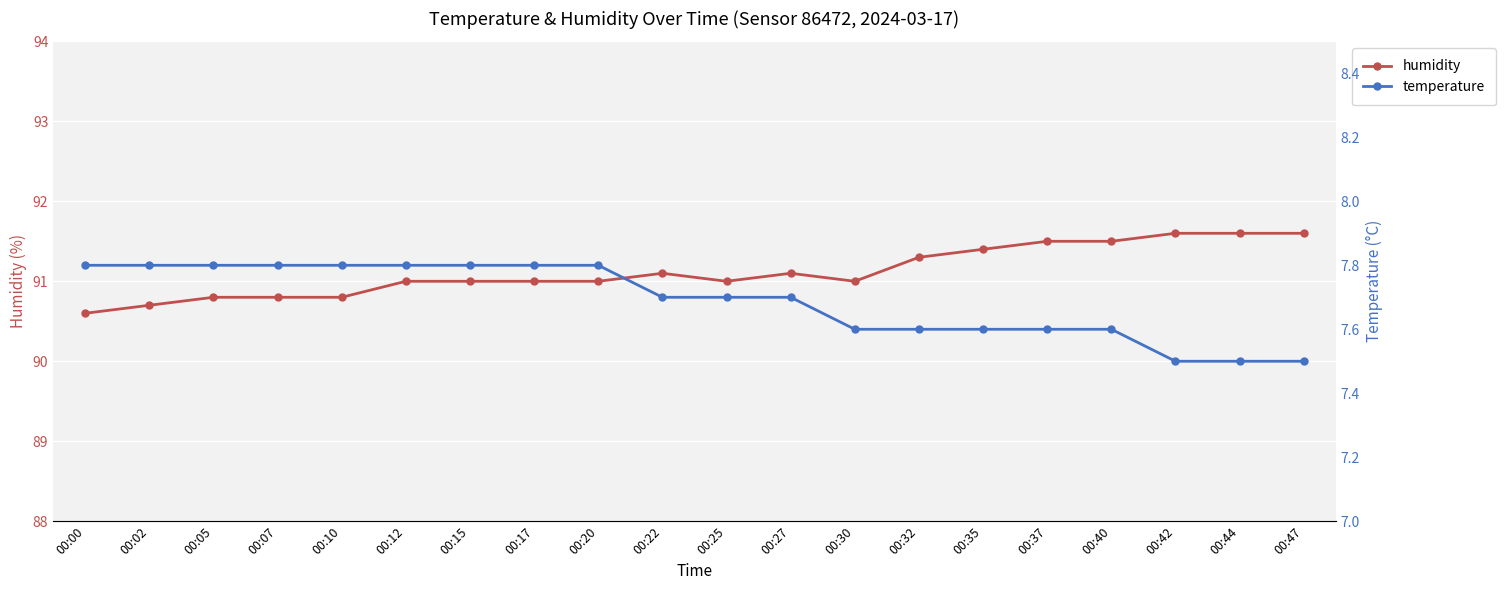

What is the difference between the humidity values at 00:15 and 00:07?

0.2